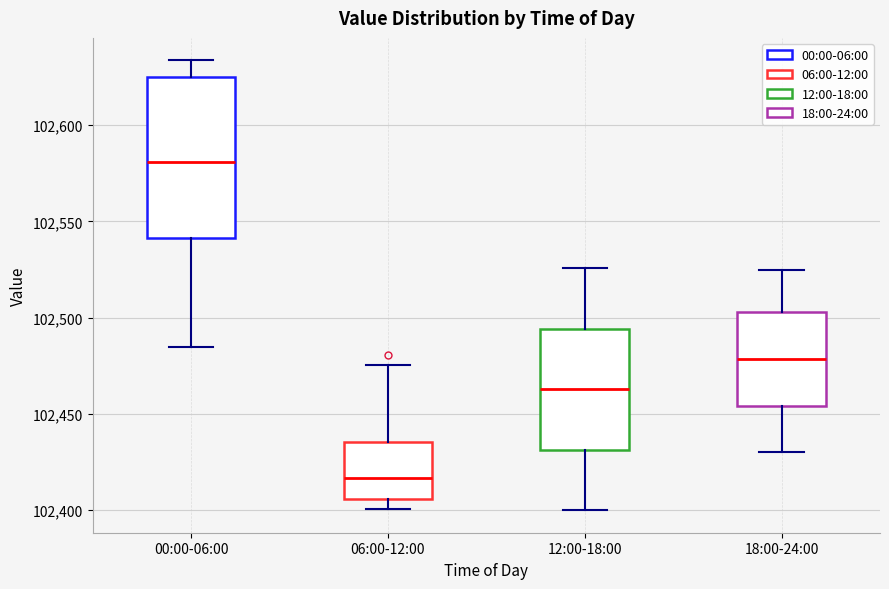

Which box is the tallest, from its lower edge to its upper edge?

00:00-06:00